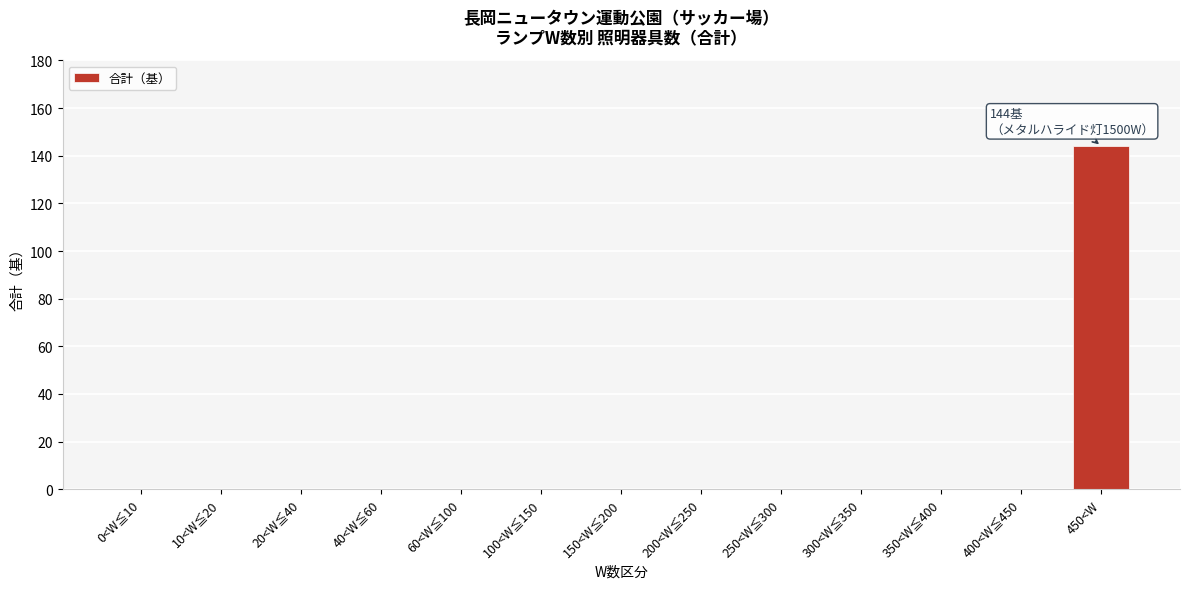

Reading left to right, what are all the values shown in this chart?

0<W≦10=0	10<W≦20=0	20<W≦40=0	40<W≦60=0	60<W≦100=0	100<W≦150=0	150<W≦200=0	200<W≦250=0	250<W≦300=0	300<W≦350=0	350<W≦400=0	400<W≦450=0	450<W=144